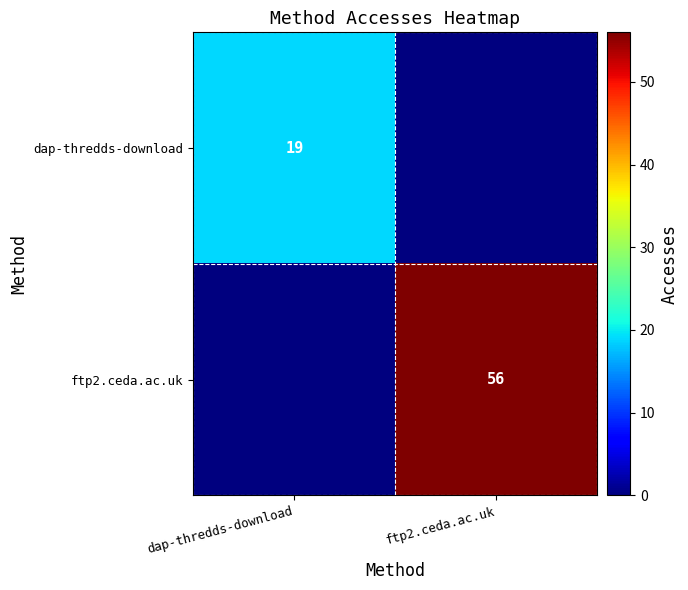

Is the value of dap-thredds-download at dap-thredds-download greater than the value of ftp2.ceda.ac.uk at ftp2.ceda.ac.uk?

No